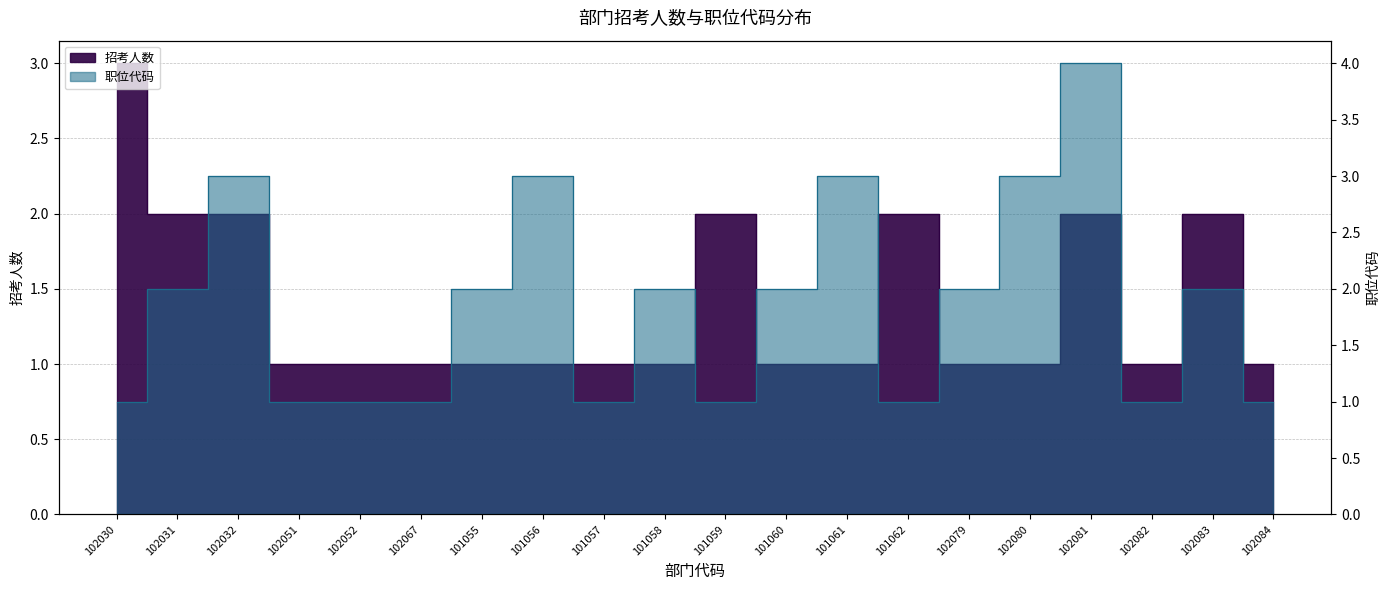

How many times do 职位代码 and 招考人数 cross each other?

4